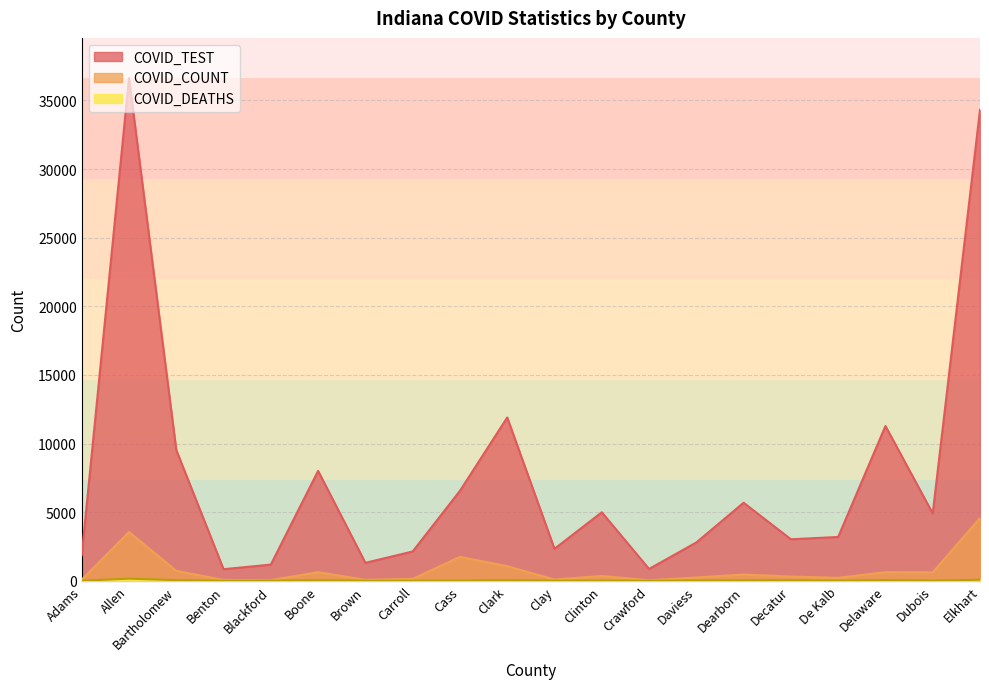

Reading left to right, list all the values displayed in this chart.

COVID_TEST: Adams=1859	Allen=36625	Bartholomew=9527	Benton=845	Blackford=1181	Boone=8009	Brown=1309	Carroll=2137	Cass=6555	Clark=11898	Clay=2332	Clinton=4993	Crawford=864	Daviess=2793	Dearborn=5687	Decatur=3026	De Kalb=3194	Delaware=11277	Dubois=4910	Elkhart=34312
COVID_COUNT: Adams=79	Allen=3557	Bartholomew=727	Benton=60	Blackford=51	Boone=626	Brown=69	Carroll=139	Cass=1743	Clark=1062	Clay=94	Clinton=349	Crawford=41	Daviess=240	Dearborn=456	Decatur=310	De Kalb=214	Delaware=628	Dubois=616	Elkhart=4566
COVID_DEATHS: Adams=2	Allen=157	Bartholomew=47	Benton=0	Blackford=2	Boone=46	Brown=1	Carroll=2	Cass=9	Clark=45	Clay=5	Clinton=3	Crawford=0	Daviess=19	Dearborn=28	Decatur=32	De Kalb=4	Delaware=52	Dubois=12	Elkhart=76